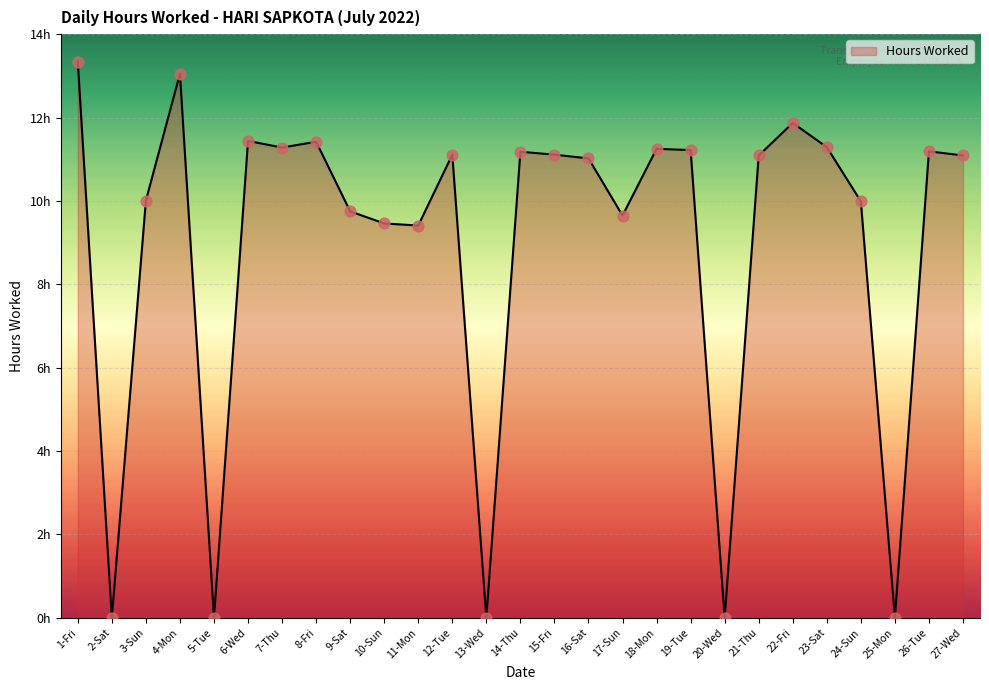

What is the change in value from 13-Wed to 26-Tue?

+11.2